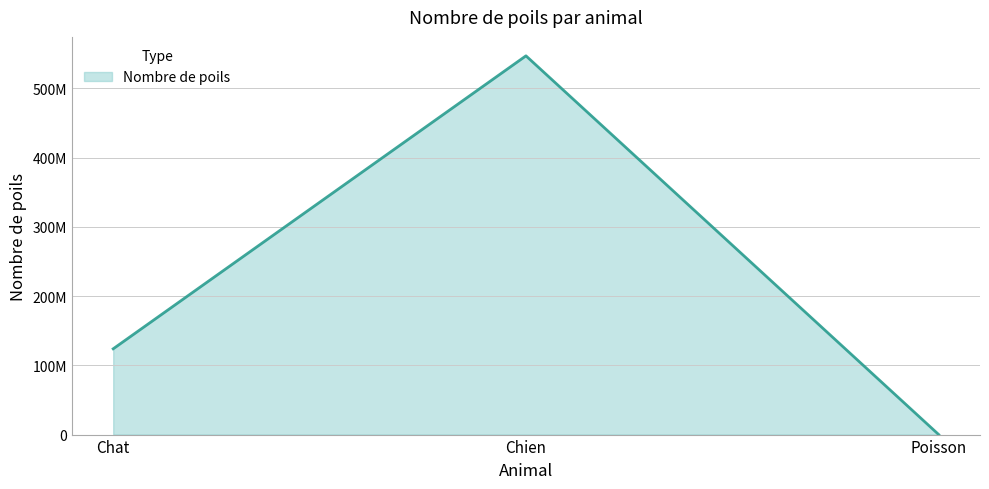

Does the chart have visible grid lines?

Yes